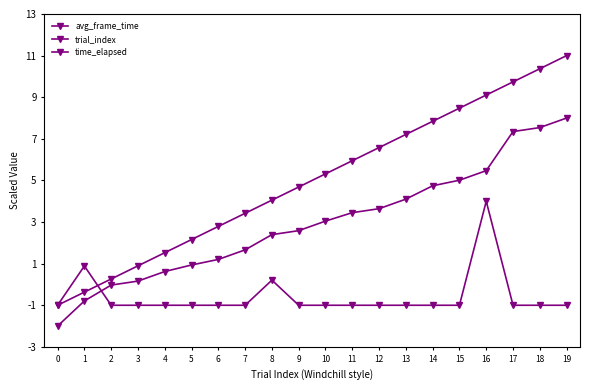

How many lines are shown in the chart?

3